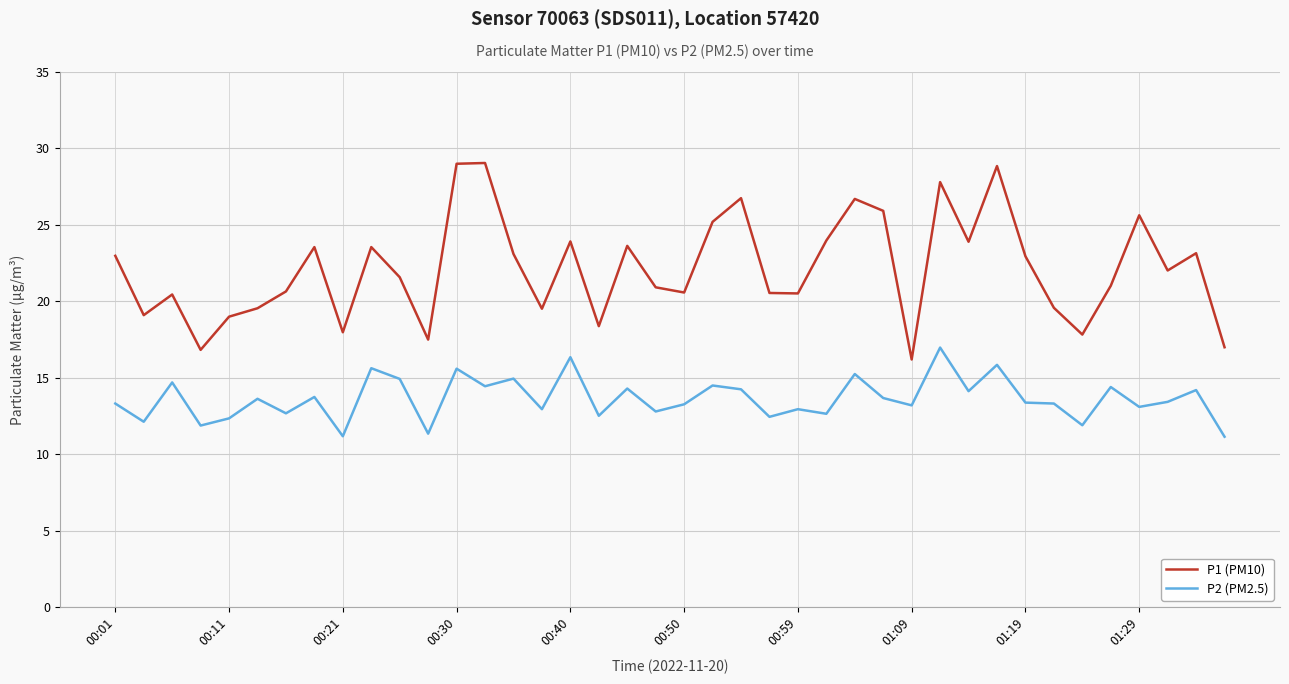

What is the maximum value shown in the chart?

29.1